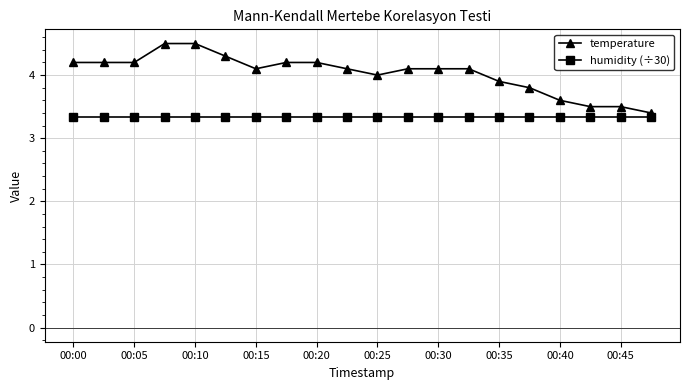

How many categories are shown in the chart?

20